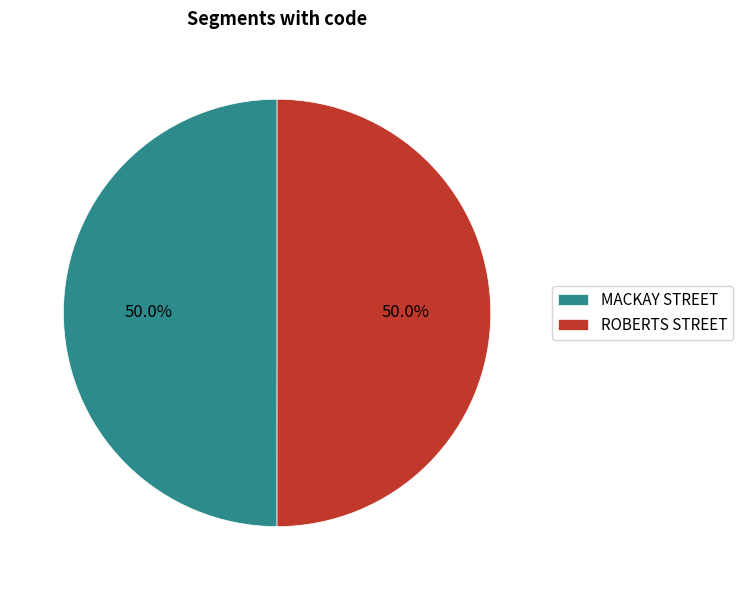

How much of the chart is everything except ROBERTS STREET?

50.0%